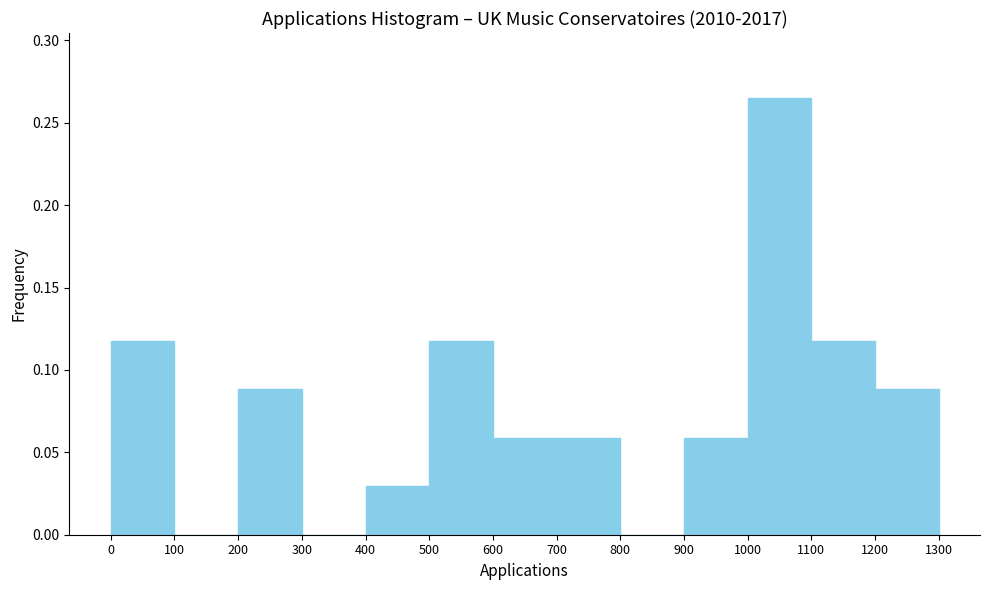

What is the height of the bar covering 1100 to 1200 on the x-axis? The values are not printed on the chart, so give them approximately, as read against the axis.

0.120